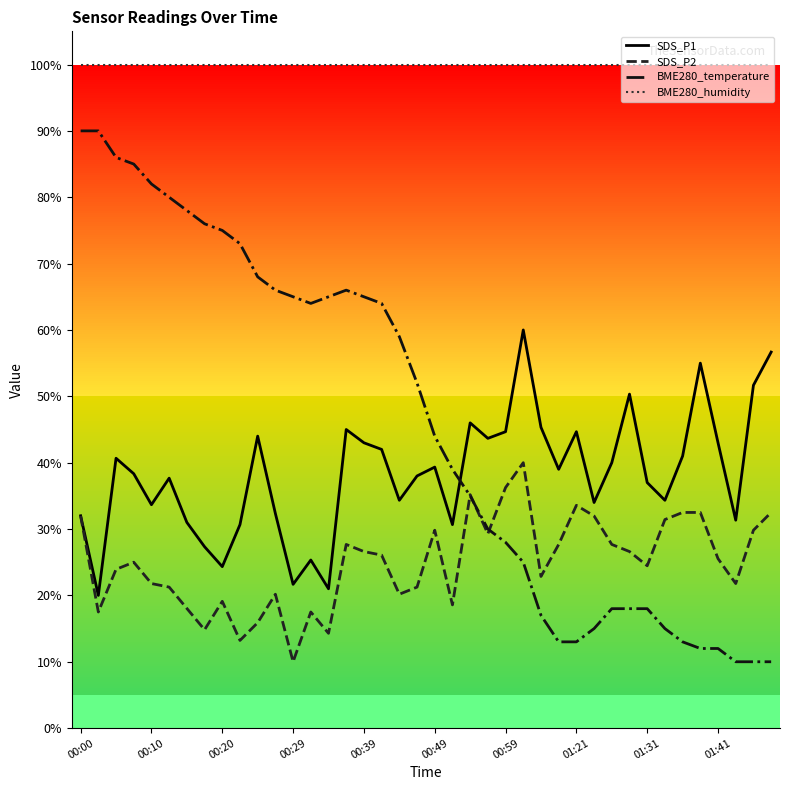

Rank the series by their maximum value, from lowest to highest.

SDS_P2, SDS_P1, BME280_temperature, BME280_humidity